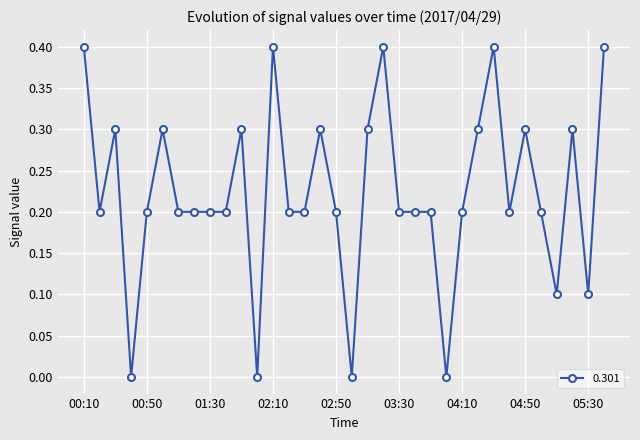

How many values are between 0 and 1?

34